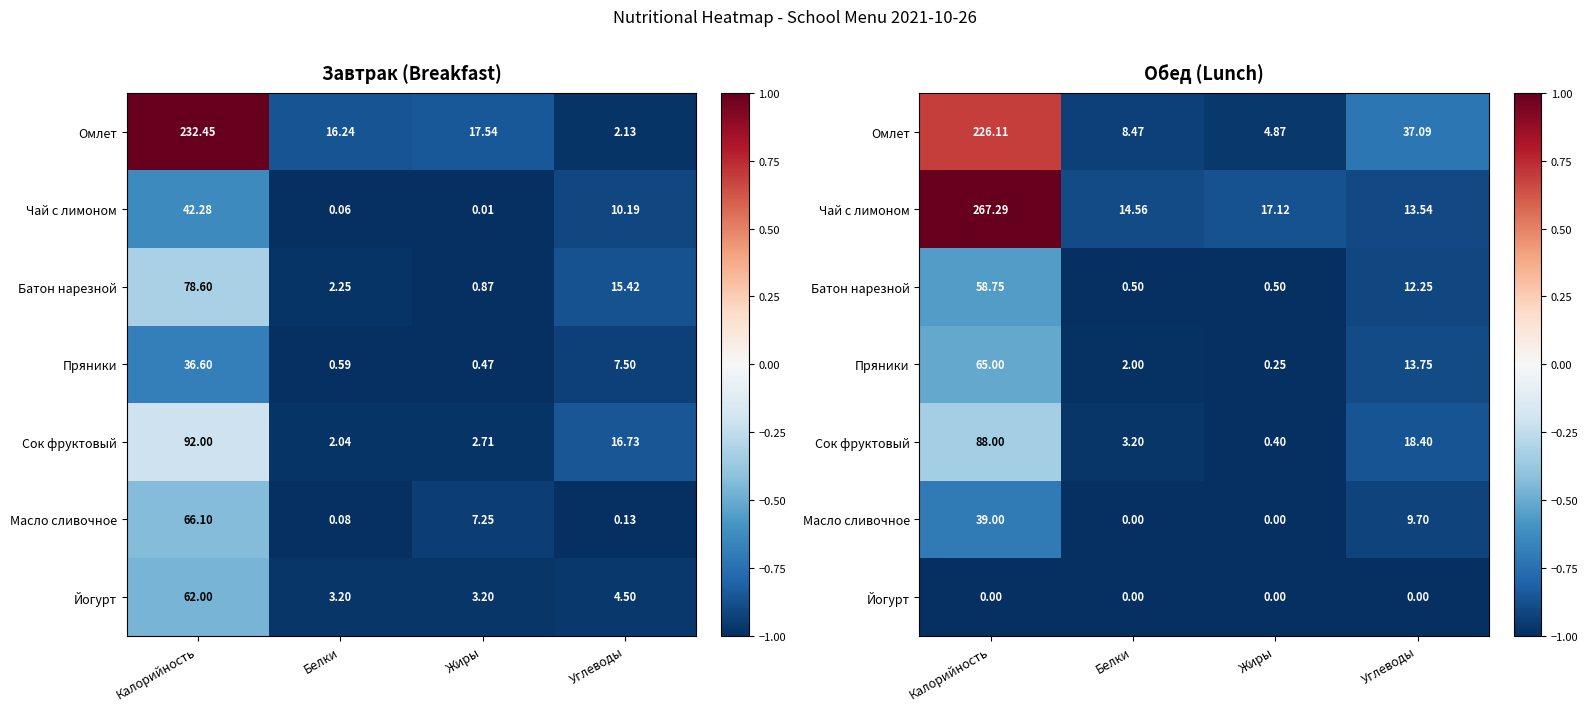

Which label corresponds to the largest value in the chart?

Калорийность